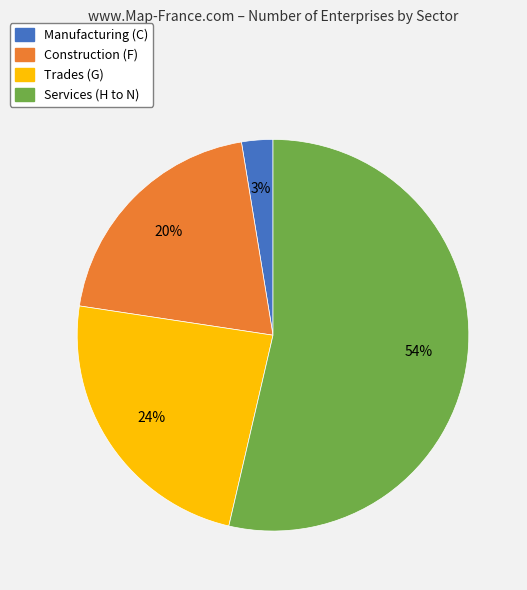

Rank the categories by value from highest to lowest.

Services (H to N), Trades (G), Construction (F), Manufacturing (C)